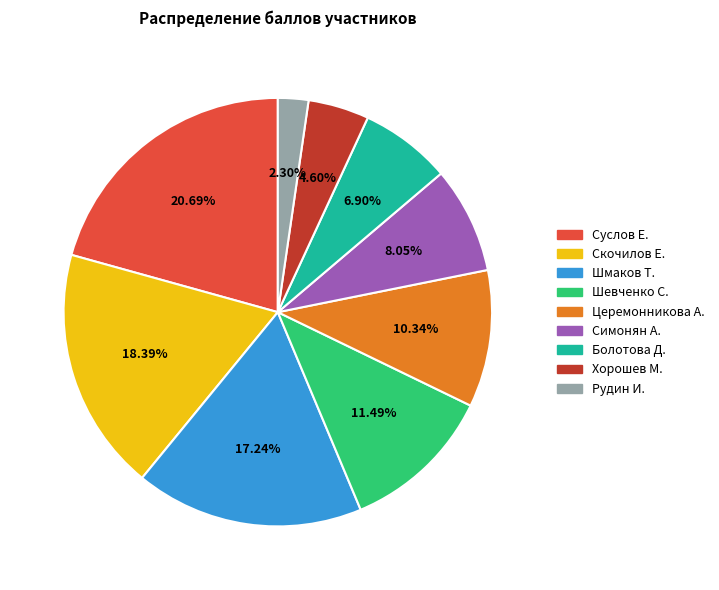

Combined, do Суслов Е. and Хорошев М. account for over 50%?

No